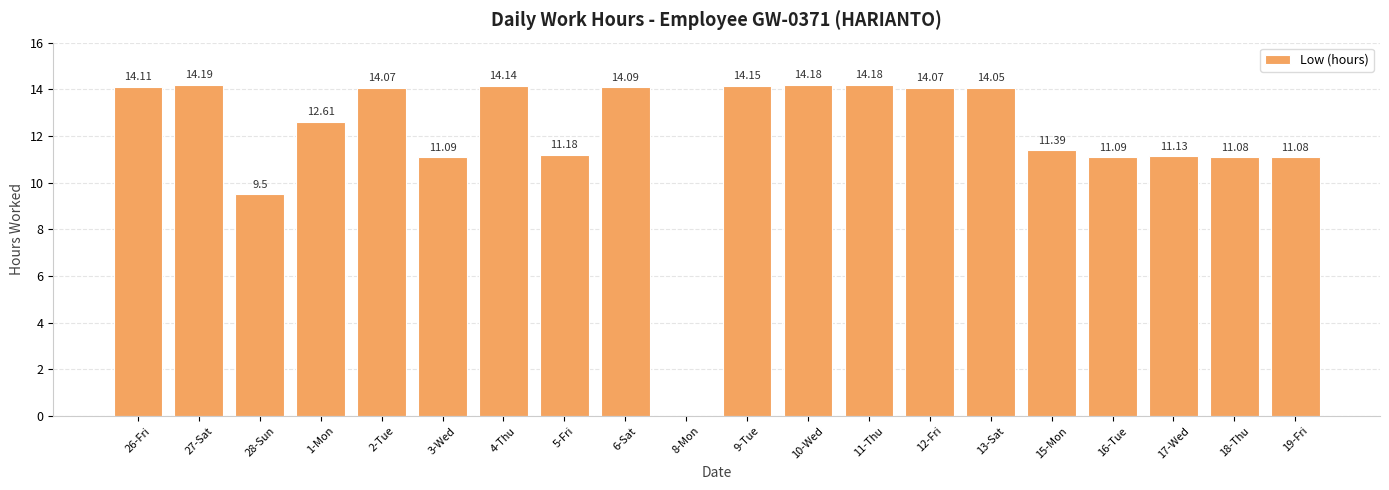

What is the change in value from 8-Mon to 11-Thu?

+14.2